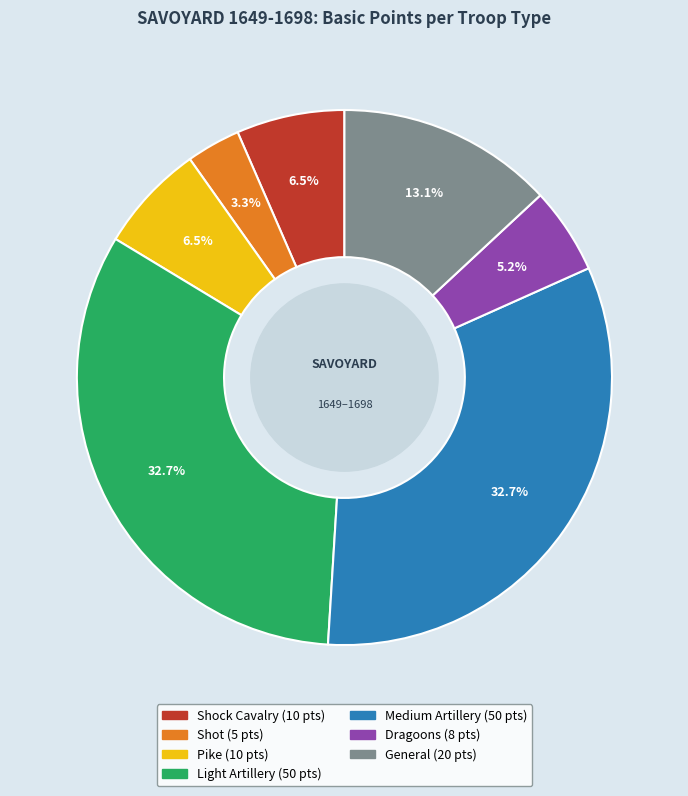

Does any single category account for the majority?

No